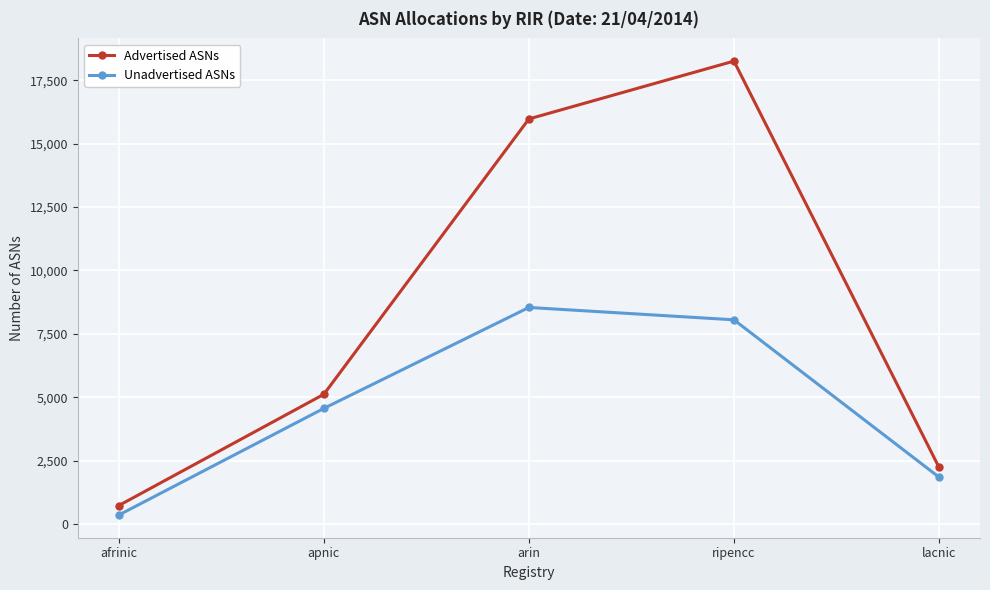

Is the value of Unadvertised ASNs at ripencc greater than the value of Advertised ASNs at ripencc?

No